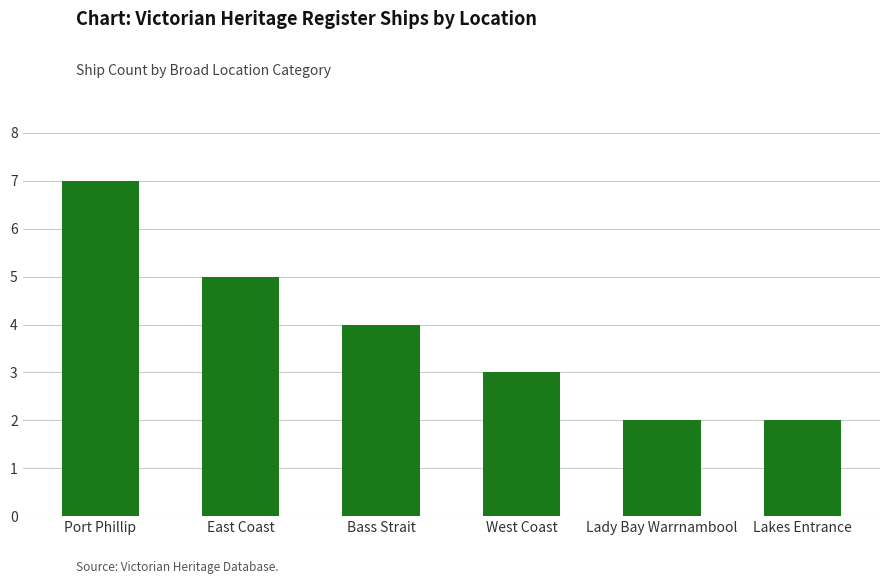

The chart shows a value of 2 at Lady Bay Warrnambool. True or false?

True